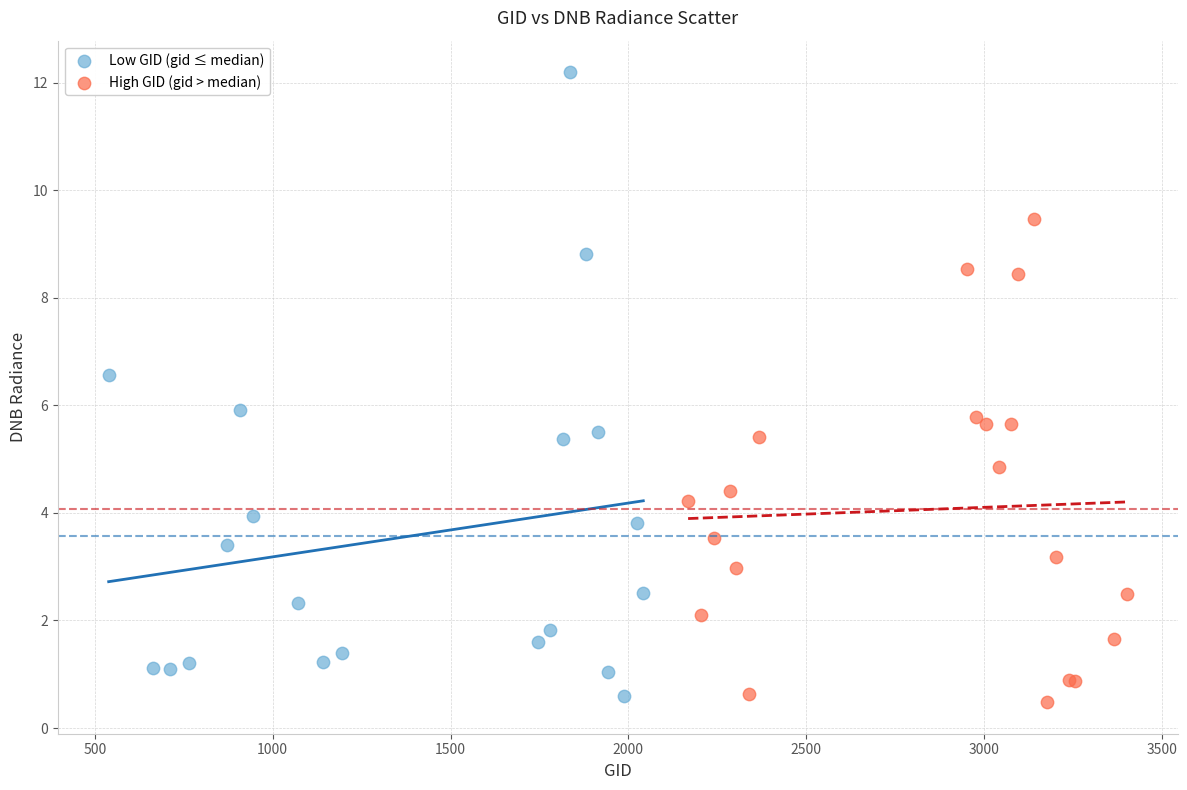

Which series has the widest spread of Y values?

Low GID (gid ≤ median)